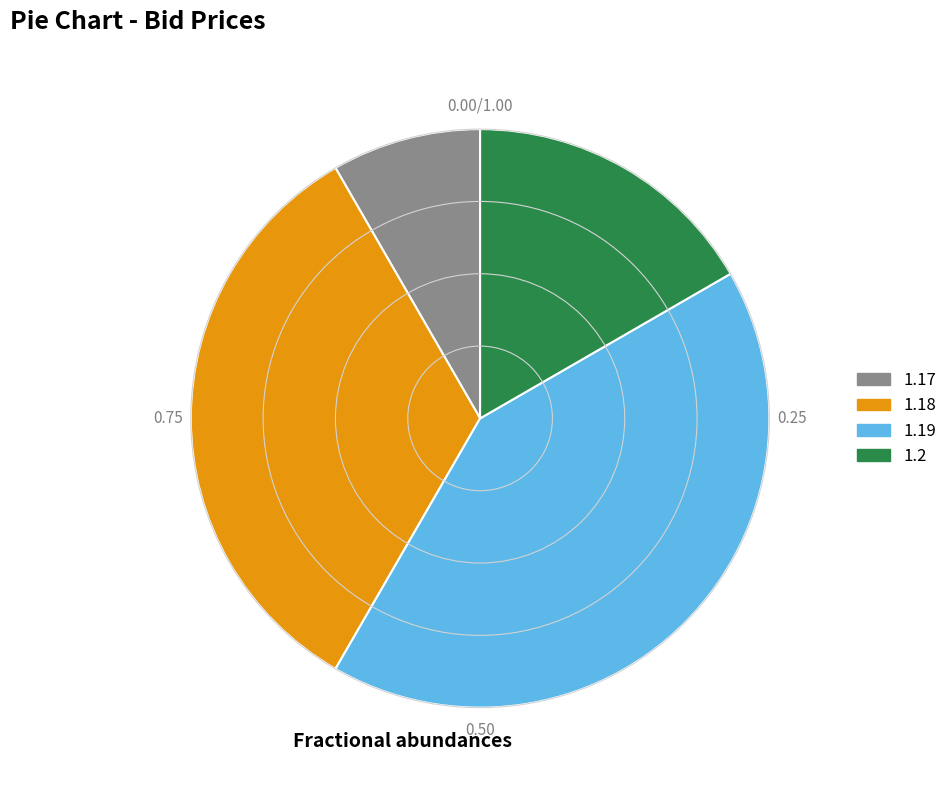

Does any single category account for the majority?

No